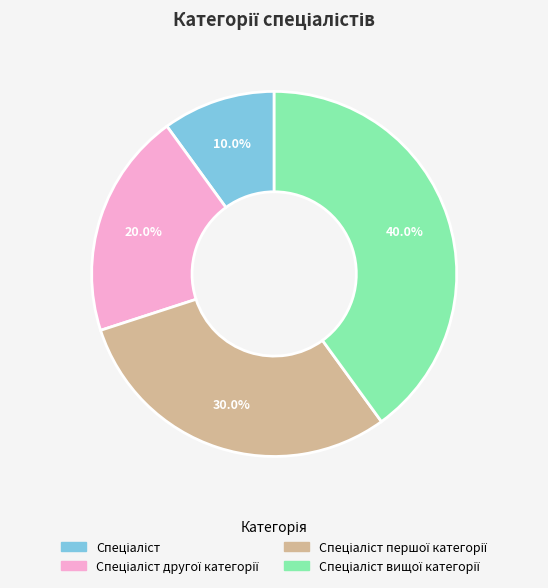

Is there a majority slice in this chart?

No